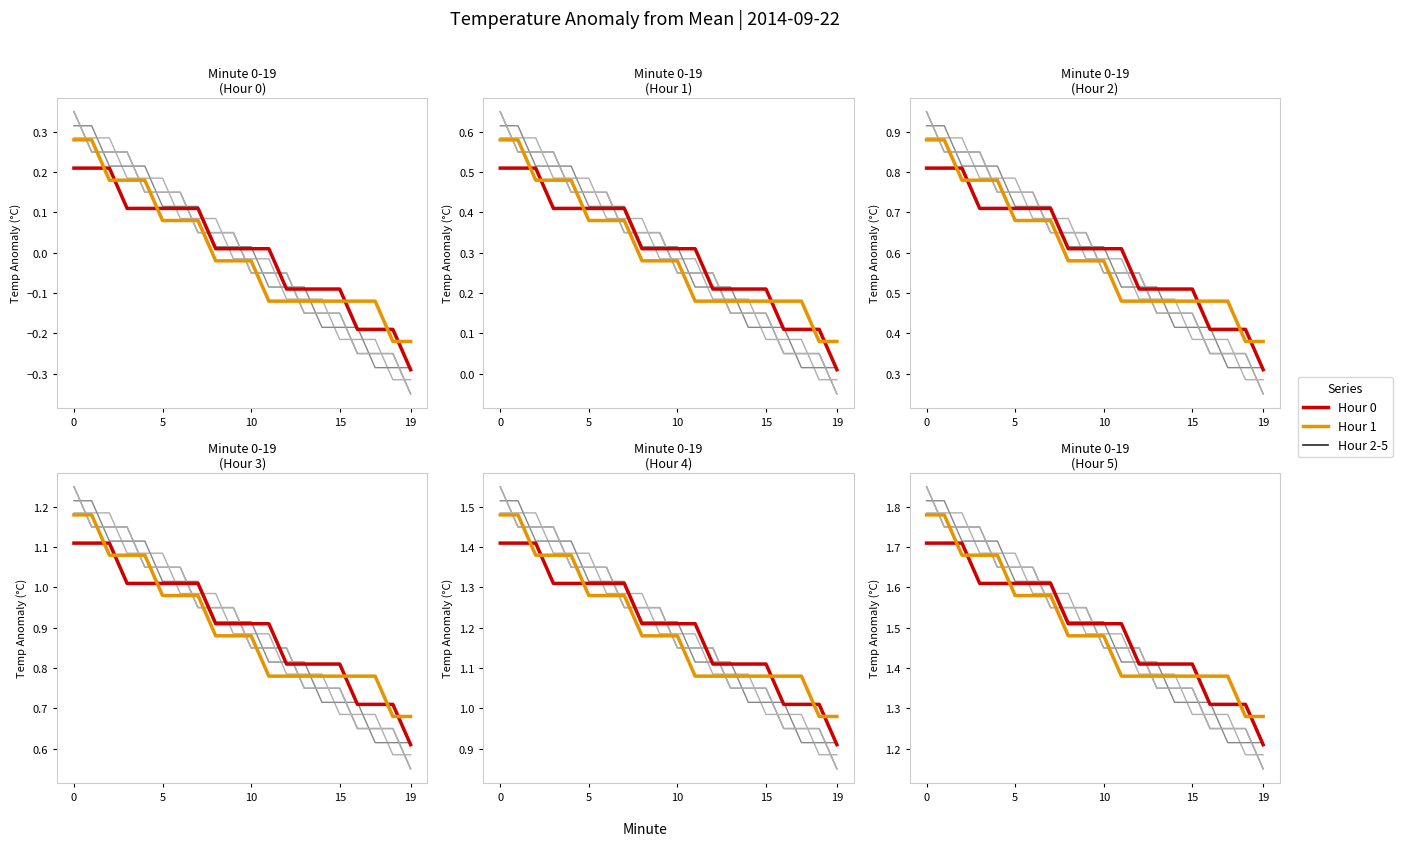

Rank the series at 10 from lowest to highest value.

Hour 1, Hour 0, Hour 3, Hour 2, Hour 5, Hour 4